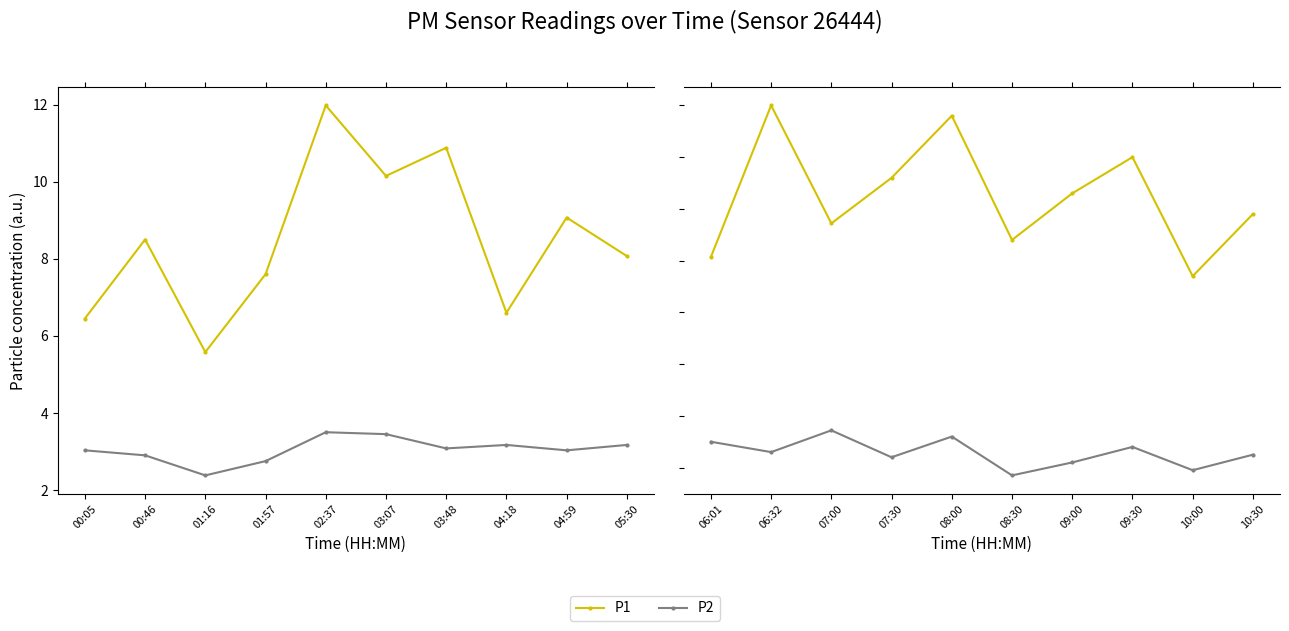

Is the value of P2 at 06:32 greater than the value of P1 at 09:30?

No